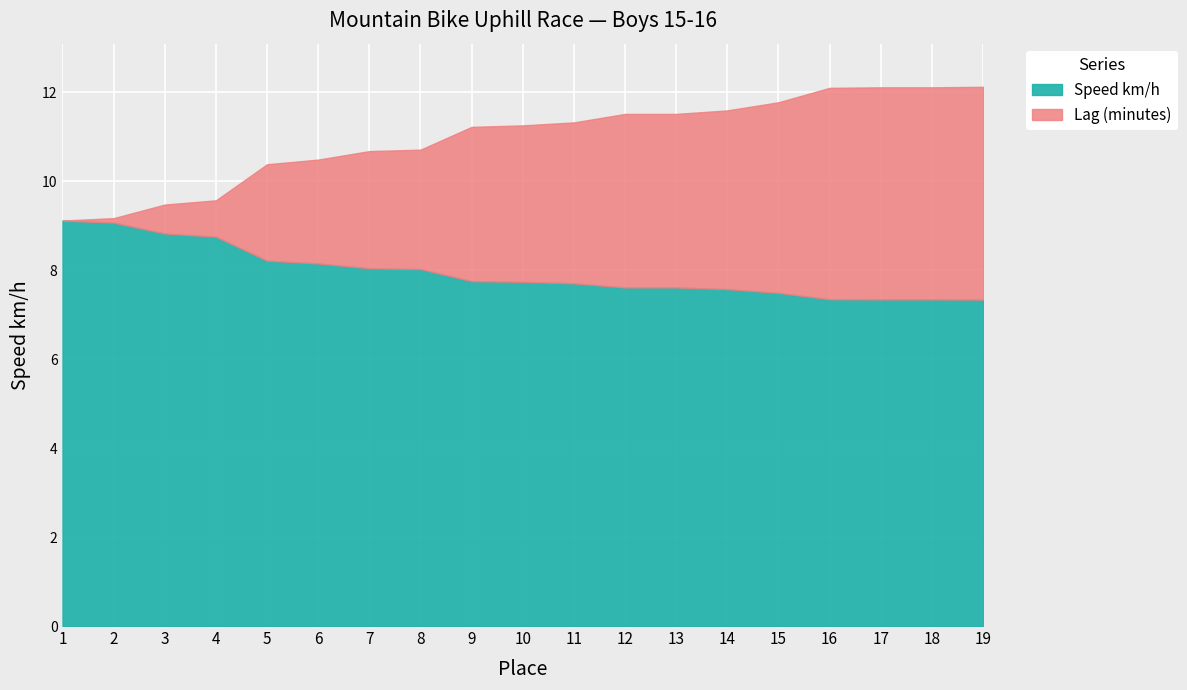

Which series has the widest spread of values?

Lag (minutes)